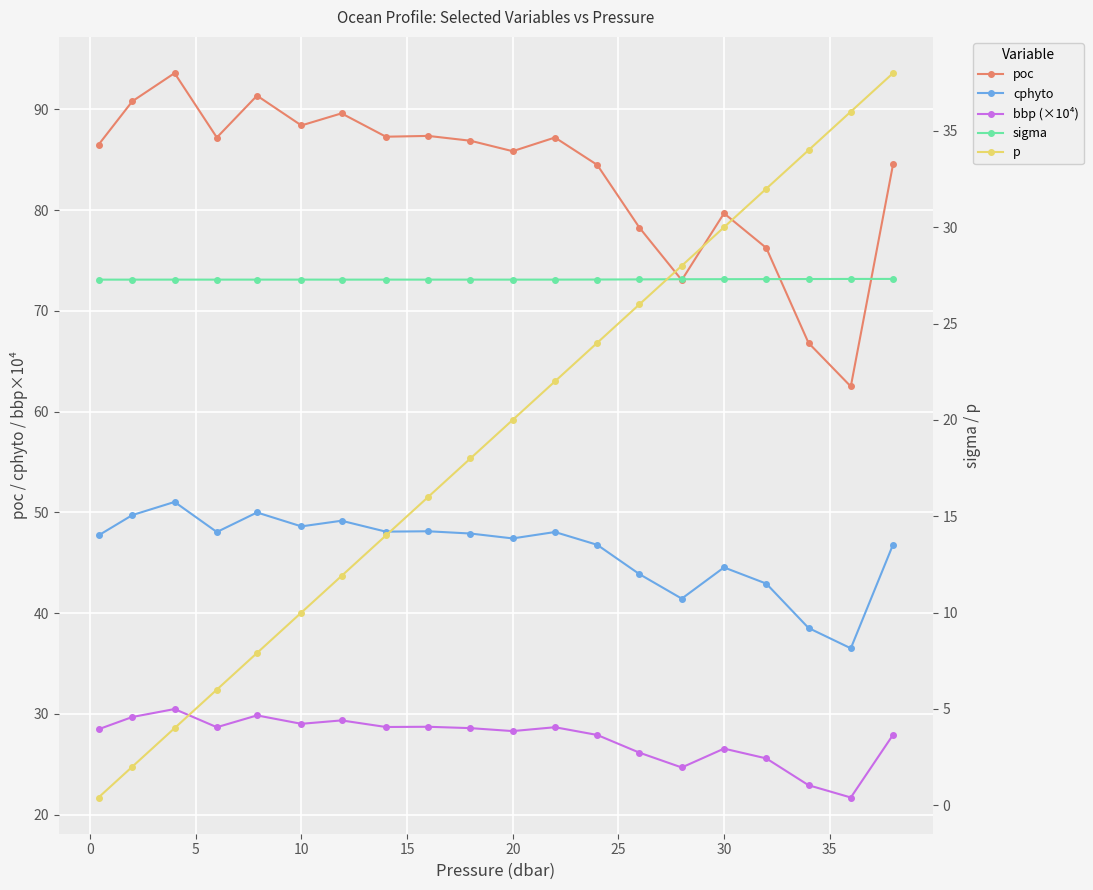

What is the maximum value for p?

38.0